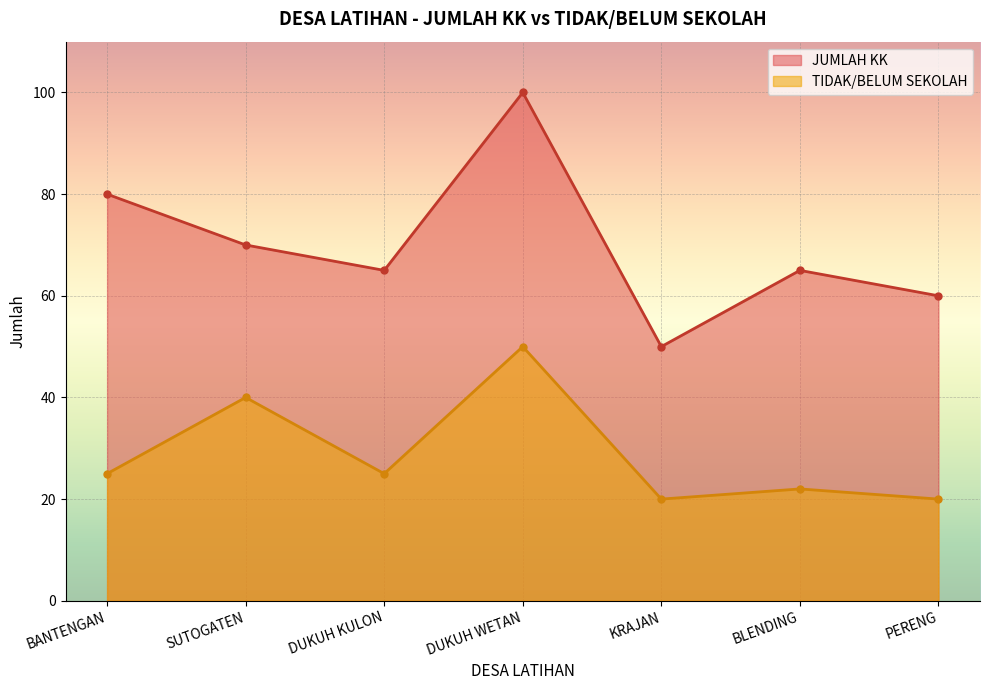

Reading left to right, extract all data points from this chart.

JUMLAH KK: BANTENGAN=80	SUTOGATEN=70	DUKUH KULON=65	DUKUH WETAN=100	KRAJAN=50	BLENDING=65	PERENG=60
TIDAK/BELUM SEKOLAH: BANTENGAN=25	SUTOGATEN=40	DUKUH KULON=25	DUKUH WETAN=50	KRAJAN=20	BLENDING=22	PERENG=20